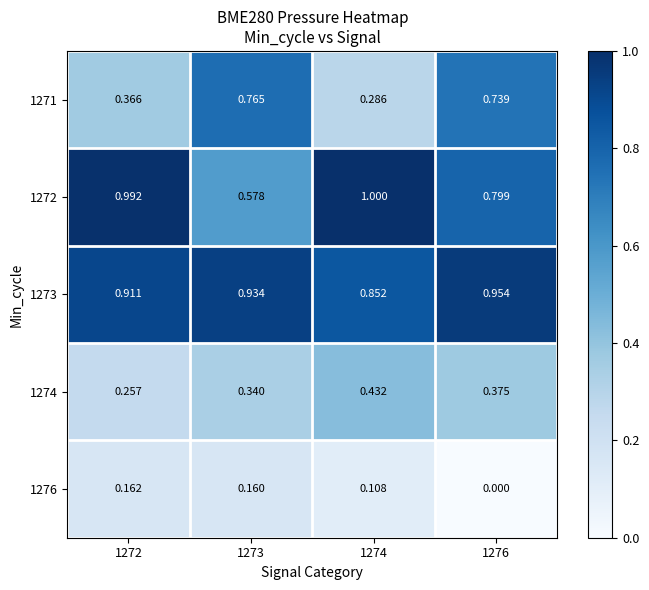

Reading left to right, extract all data points from this chart.

1271: 1272=0.4	1273=0.8	1274=0.3	1276=0.7
1272: 1272=1.0	1273=0.6	1274=1.0	1276=0.8
1273: 1272=0.9	1273=0.9	1274=0.9	1276=1.0
1274: 1272=0.3	1273=0.3	1274=0.4	1276=0.4
1276: 1272=0.2	1273=0.2	1274=0.1	1276=0.0